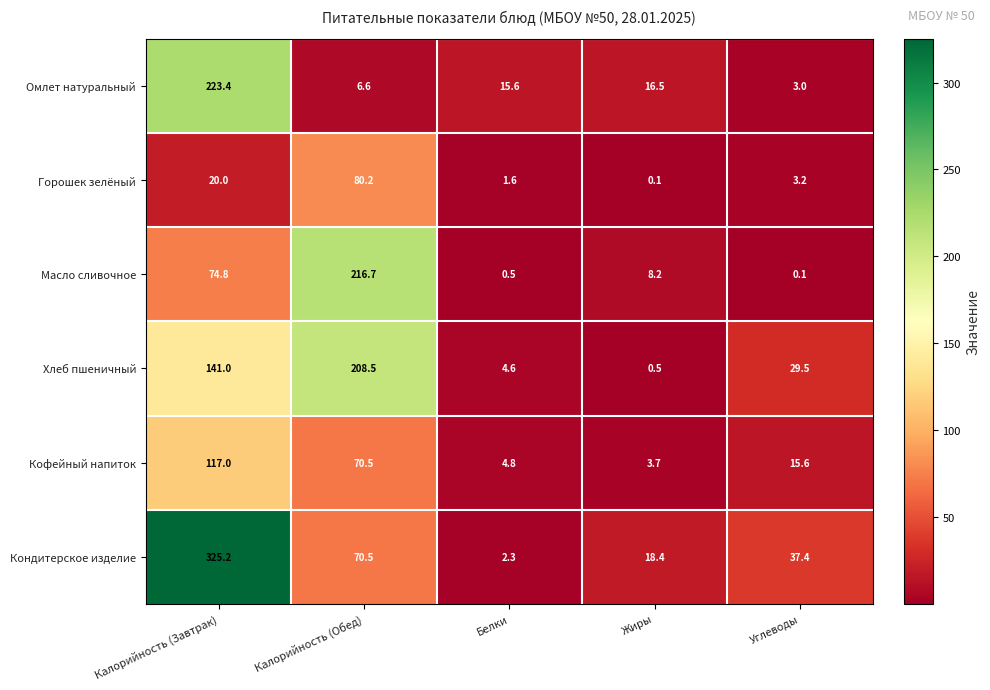

What is the sum of all Кондитерское изделие values?

453.8